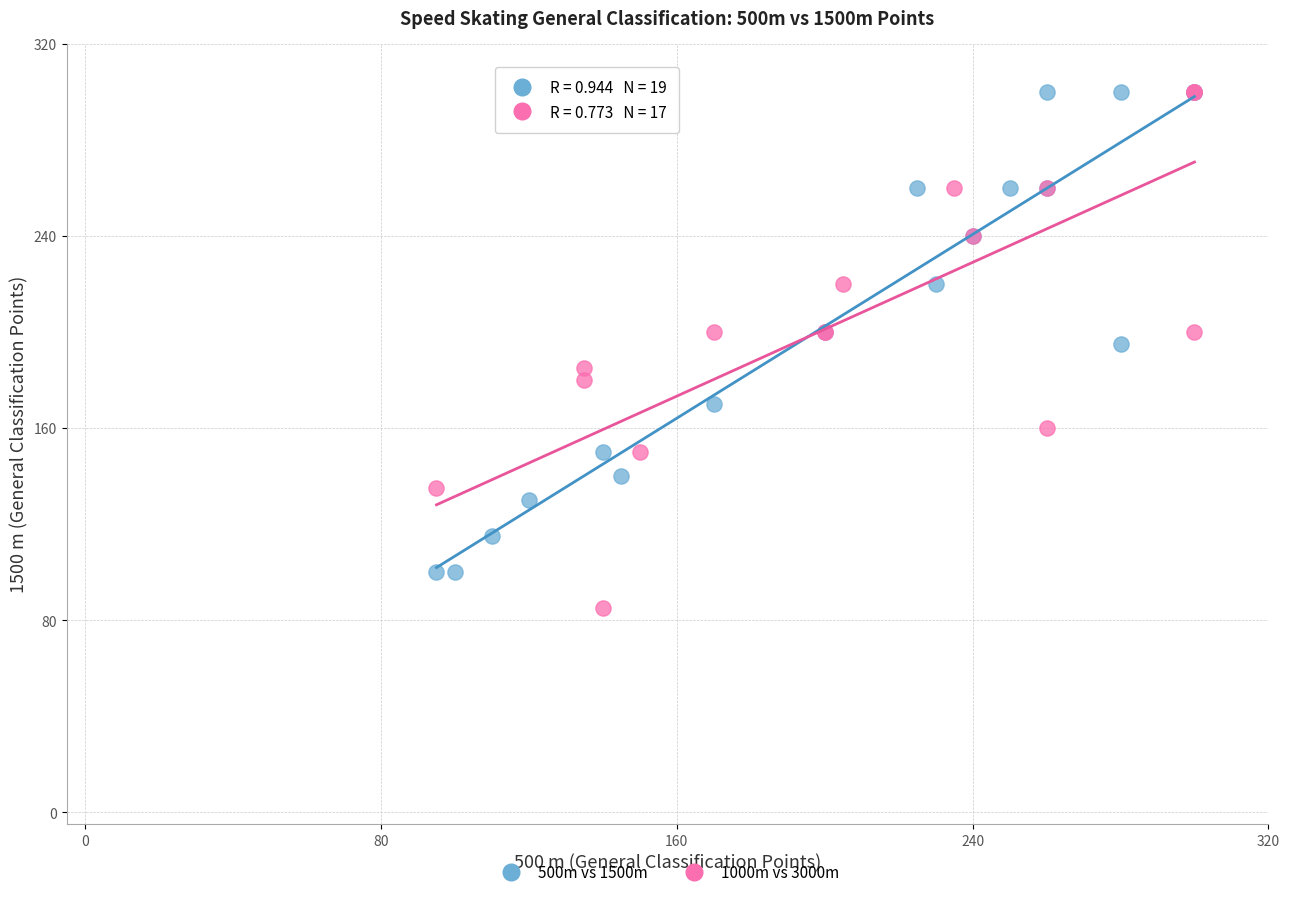

Which series contains the lowest Y value?

1000m vs 3000m